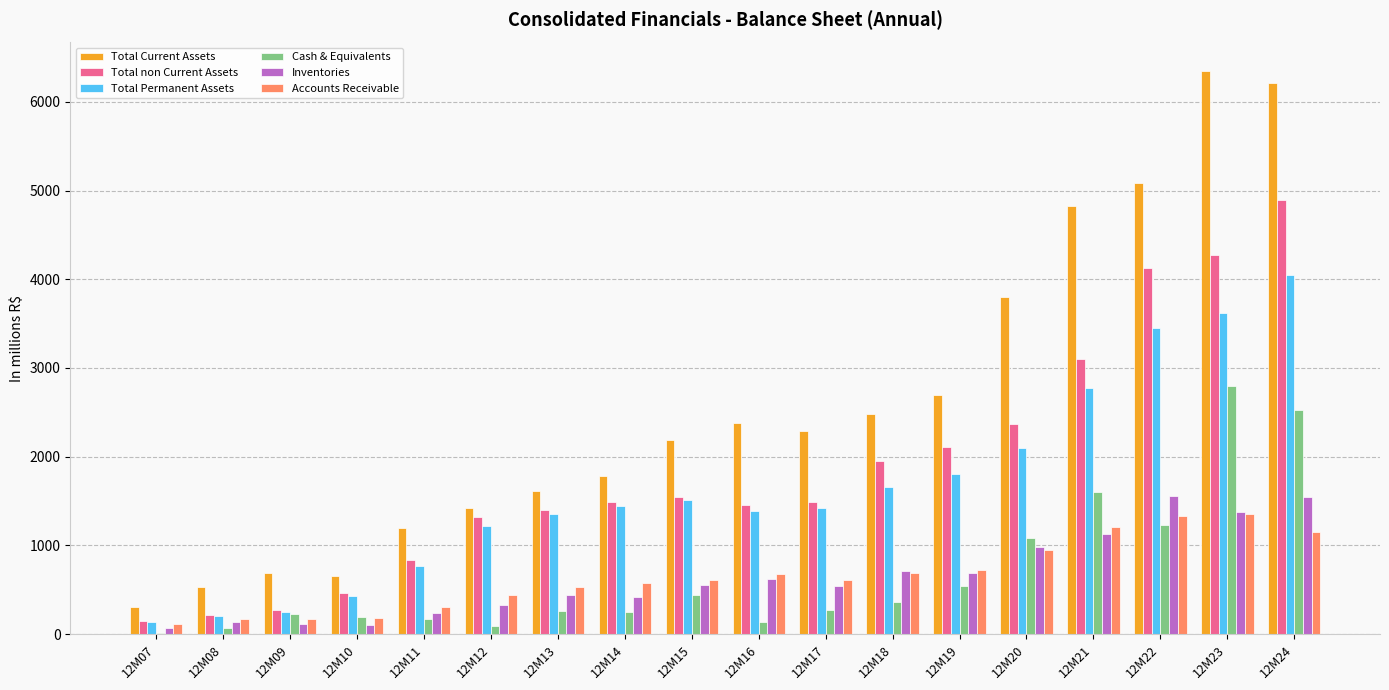

Which series has the largest total across all categories?

Total Current Assets